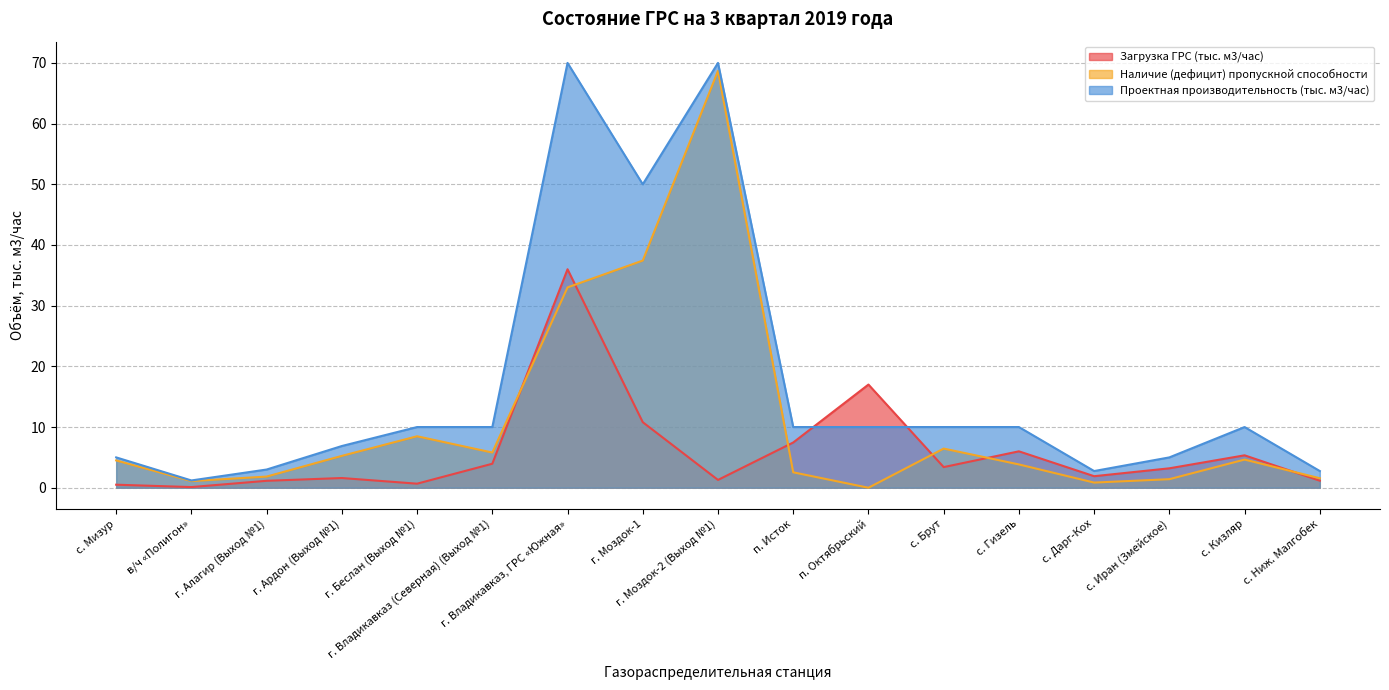

Reading left to right, list all the values displayed in this chart.

Загрузка ГРС (тыс. м3/час): 0.5	0.1	1.1	1.6	0.7	4.0	36.0	10.8	1.3	7.5	17.0	3.4	6.0	1.9	3.2	5.3	1.2
Наличие (дефицит) пропускной способности: 4.5	1.1	1.8	5.2	8.5	5.8	33.0	37.4	68.7	2.5	0.0	6.5	3.8	0.8	1.4	4.6	1.6
Проектная производительность (тыс. м3/час): 5.0	1.2	3.0	6.9	10.0	10.0	70.0	50.0	70.0	10.0	10.0	10.0	10.0	2.8	5.0	10.0	2.8